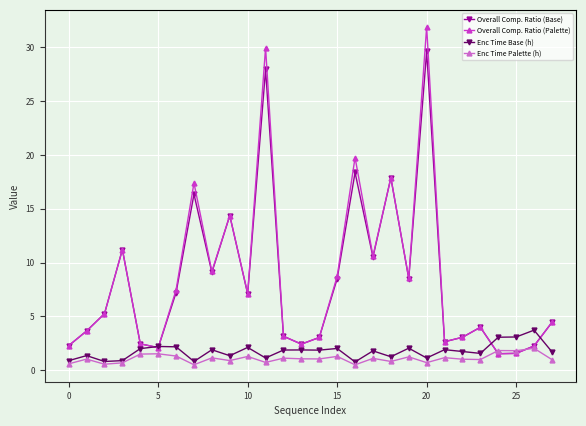

List the series in order of their peak value, lowest first.

Enc Time Palette (h), Enc Time Base (h), Overall Comp. Ratio (Base), Overall Comp. Ratio (Palette)